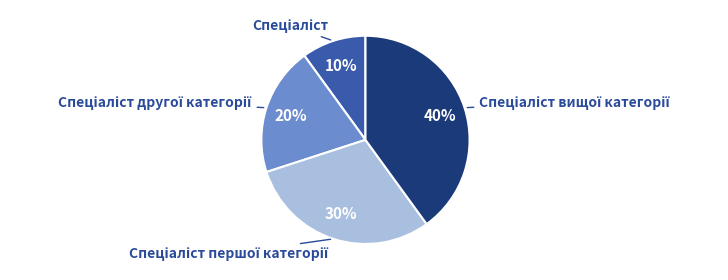

Count the number of slices in the pie.

4